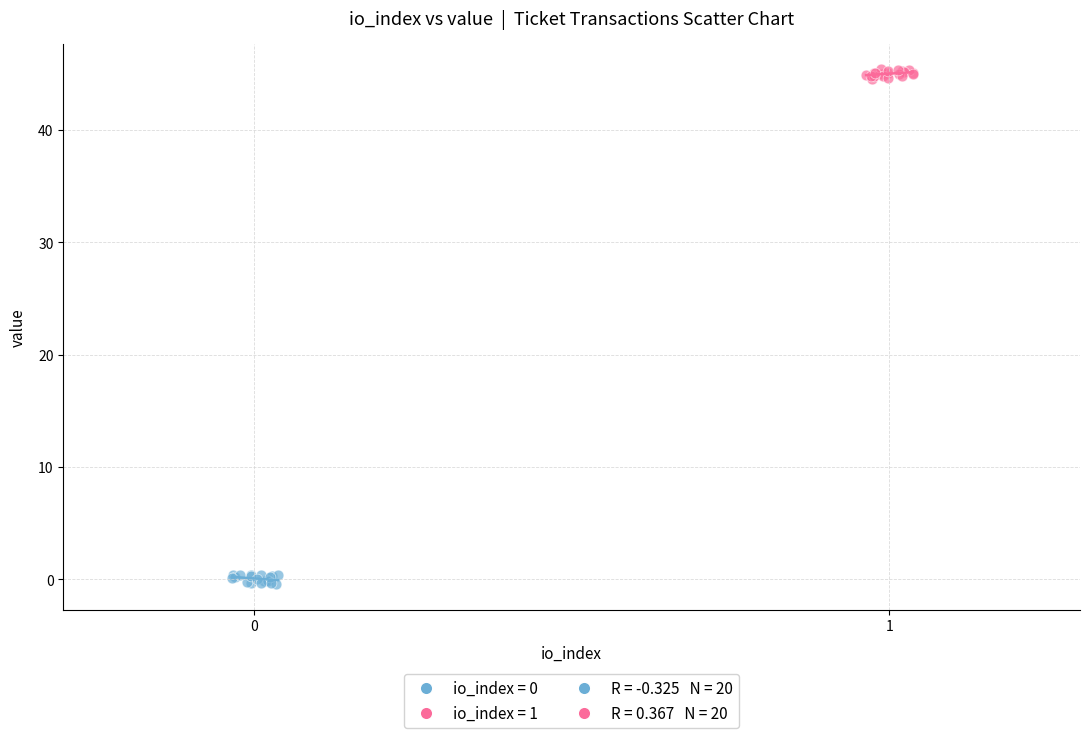

Which series contains the highest Y value?

io_index = 1